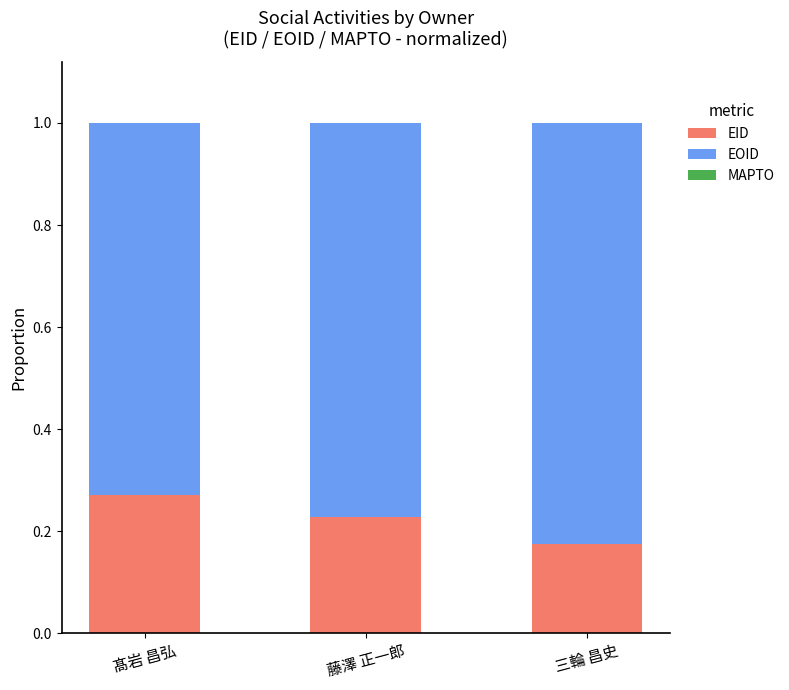

At which label does EID reach its peak?

髙岩 昌弘